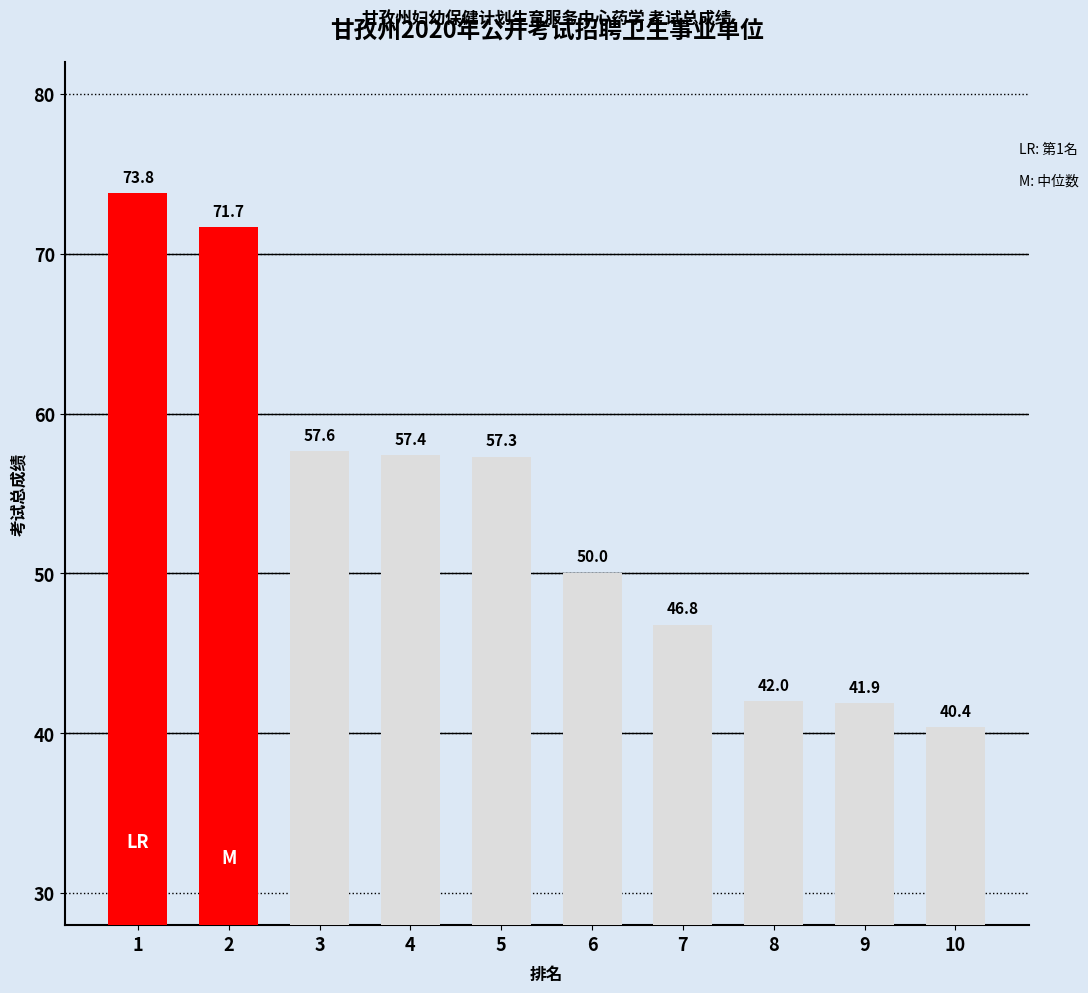

Approximately how many times larger is the value at 5 compared to 1?

0.8